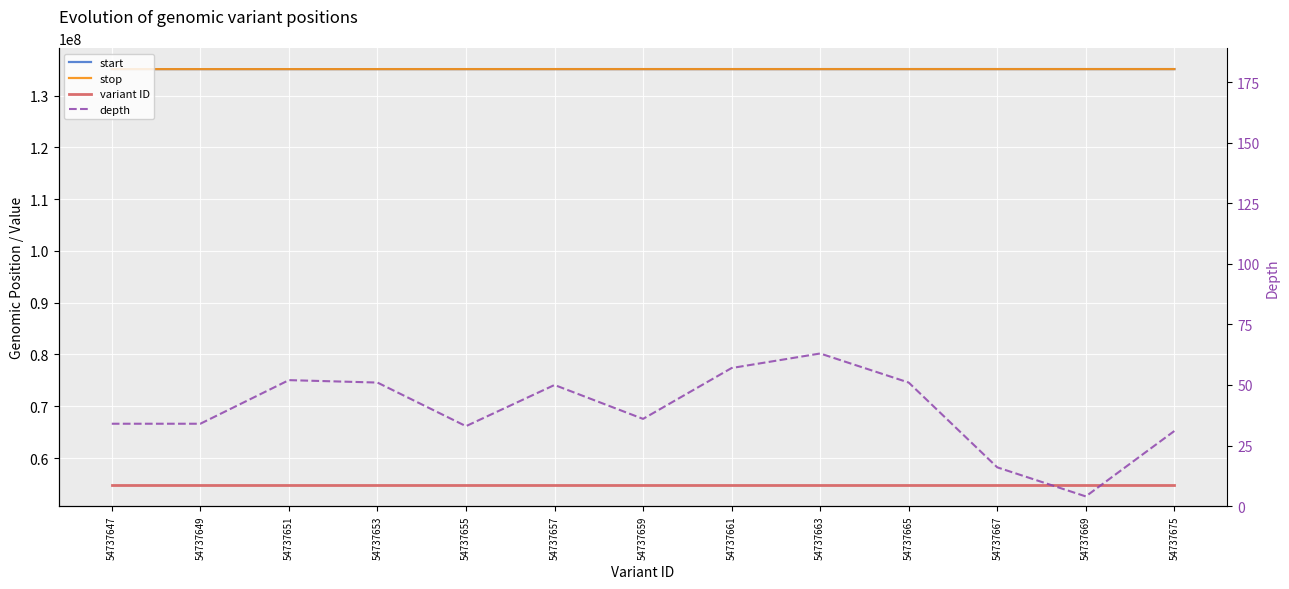

What is the sum of all variant ID values?

711589571